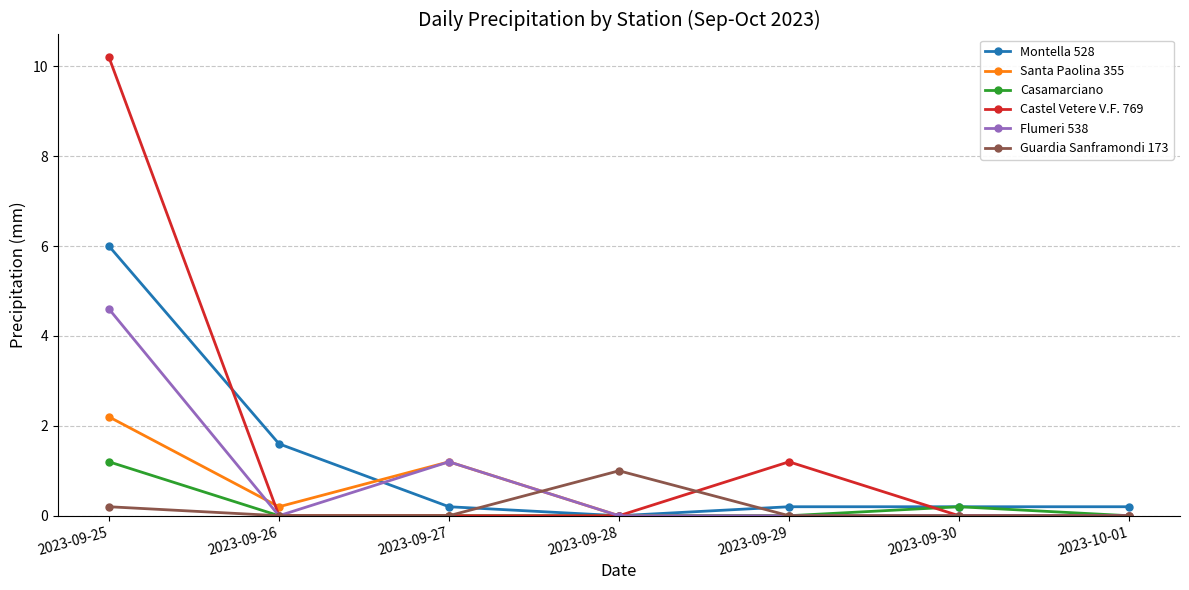

At which label does Guardia Sanframondi 173 reach its peak?

2023-09-28